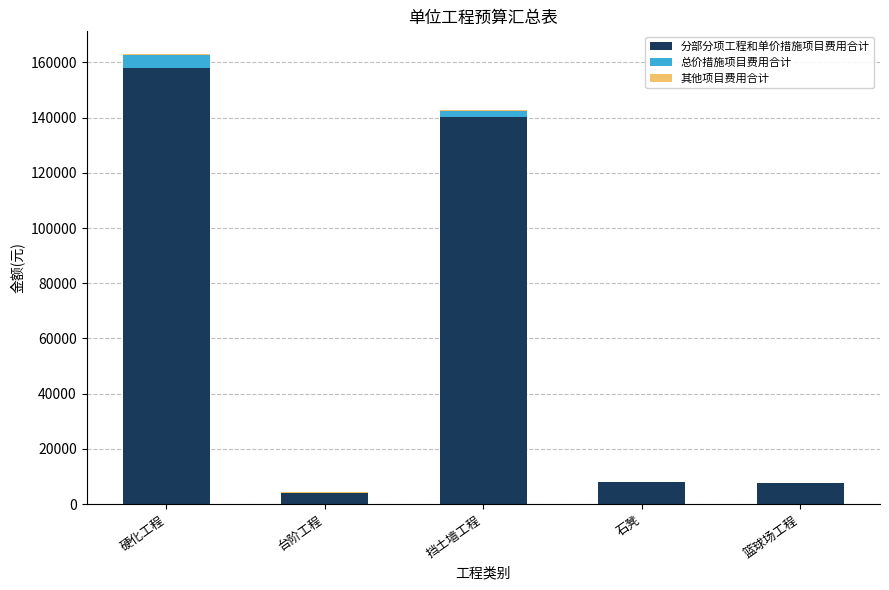

Is it true that 分部分项工程和单价措施项目费用合计 equals 140182.8 at 挡土墙工程?

True